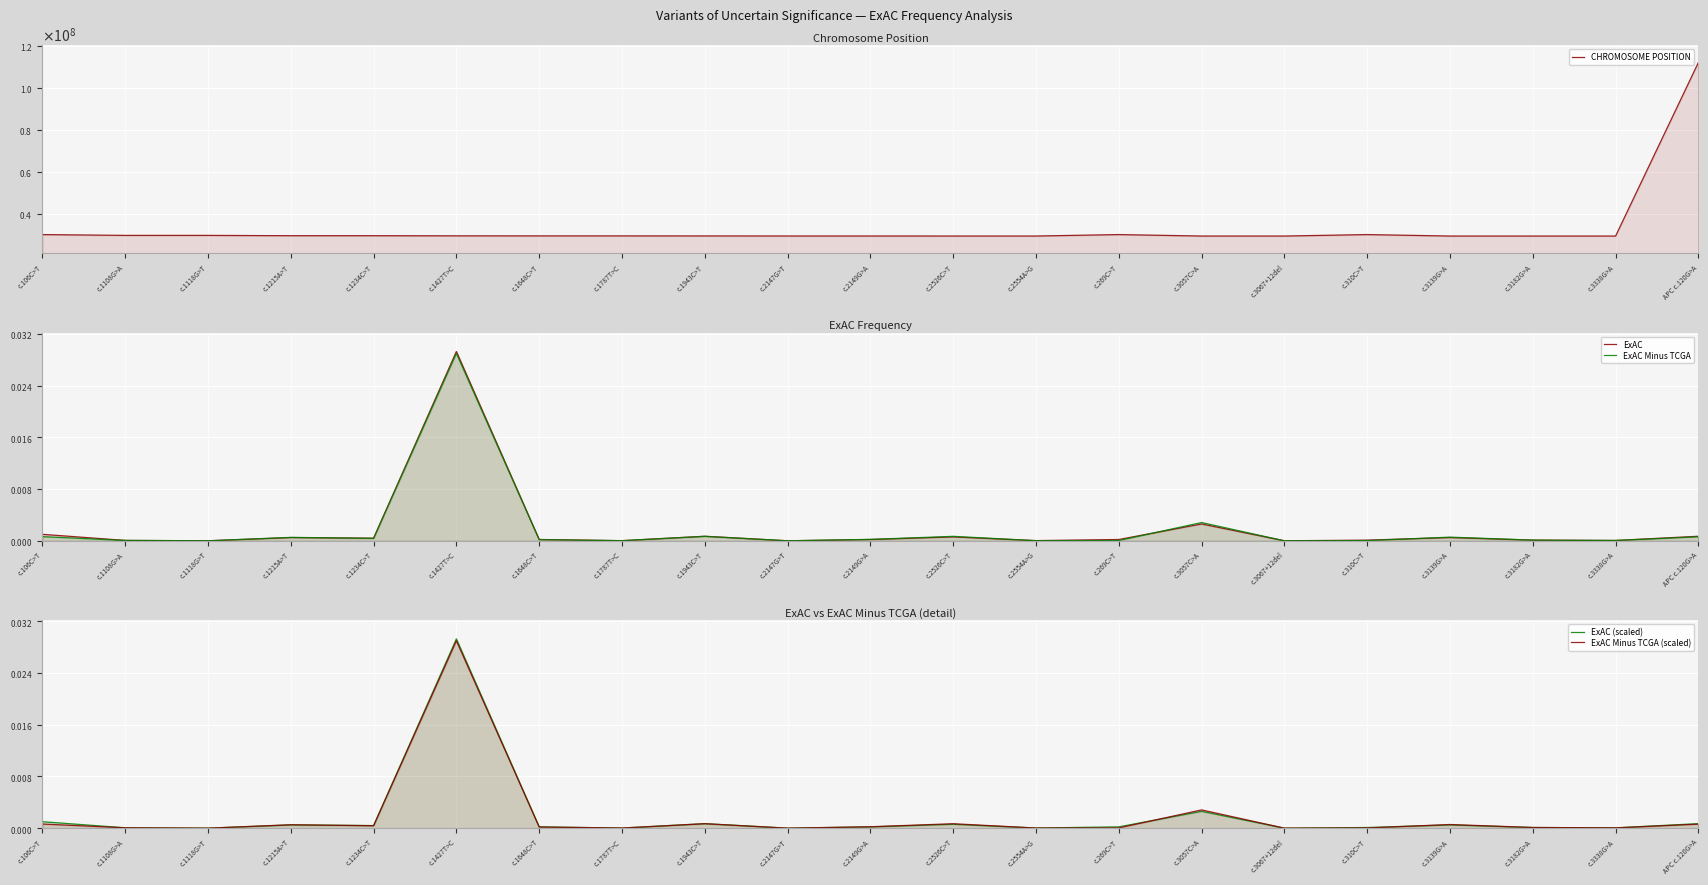

What is the spread (max minus min) of values at c.3067+12del?

29449772.0